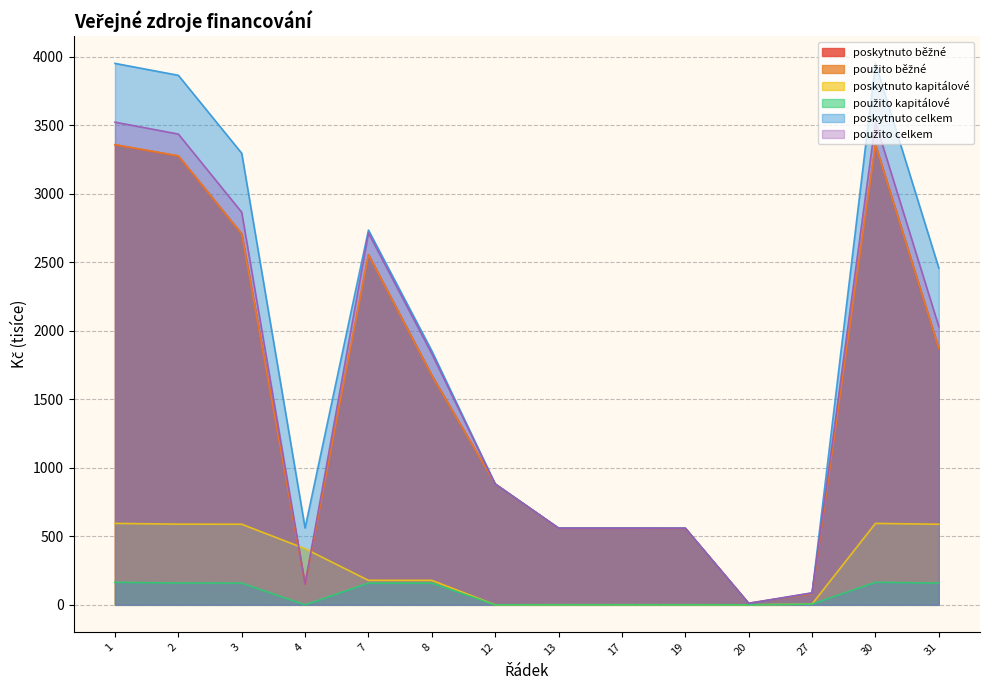

Rank the series by their maximum value, from highest to lowest.

poskytnuto_celkem, pouzito_celkem, pouzito_bezne, poskytnuto_bezne, poskytnuto_kapitalove, pouzito_kapitalove